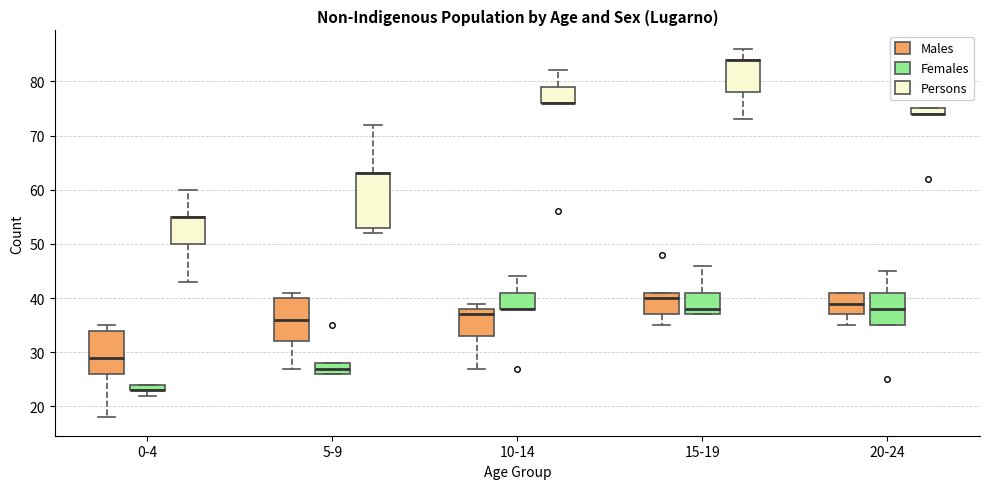

Where is the lower edge of the box for 15-19 (Females) on the y-axis? The values are not printed on the chart, so give them approximately, as read against the axis.

37